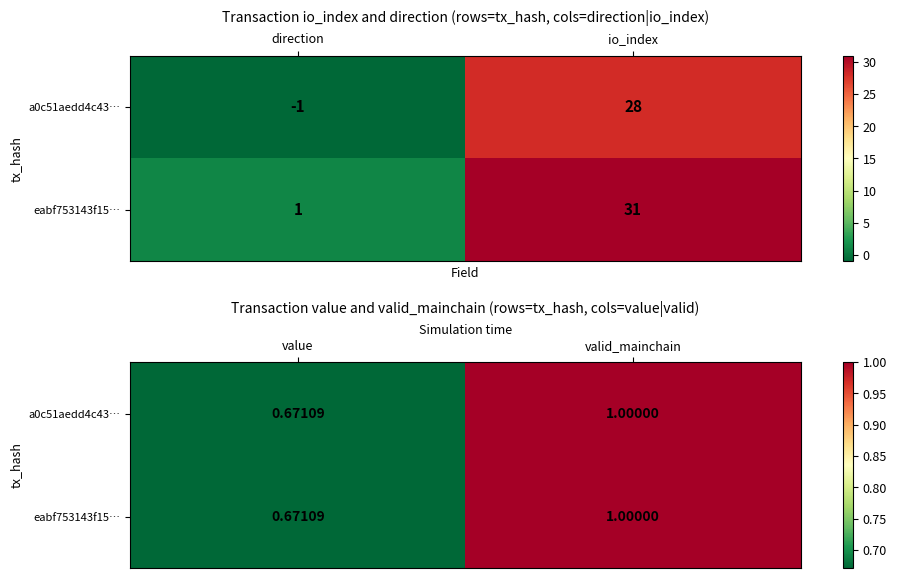

What is the average value of the a0c51aedd4c43… series?

0.8